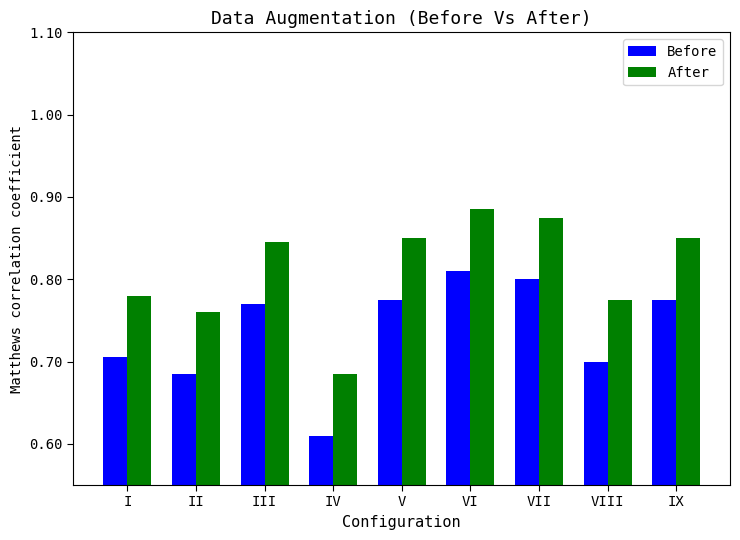

Is the value of After at V greater than the value of Before at V?

Yes